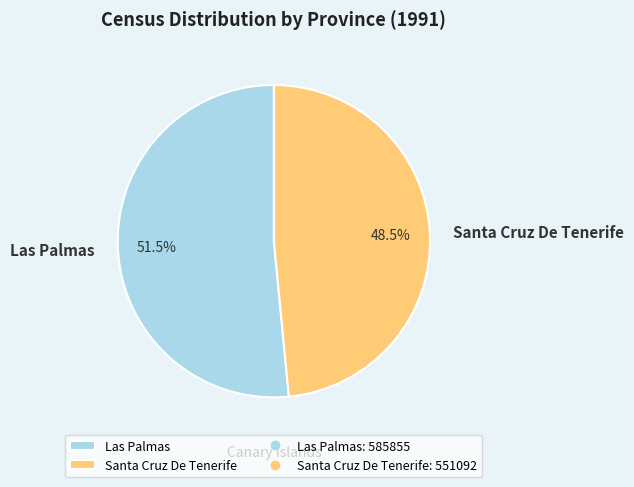

What percentage is NOT represented by Las Palmas?

48.5%